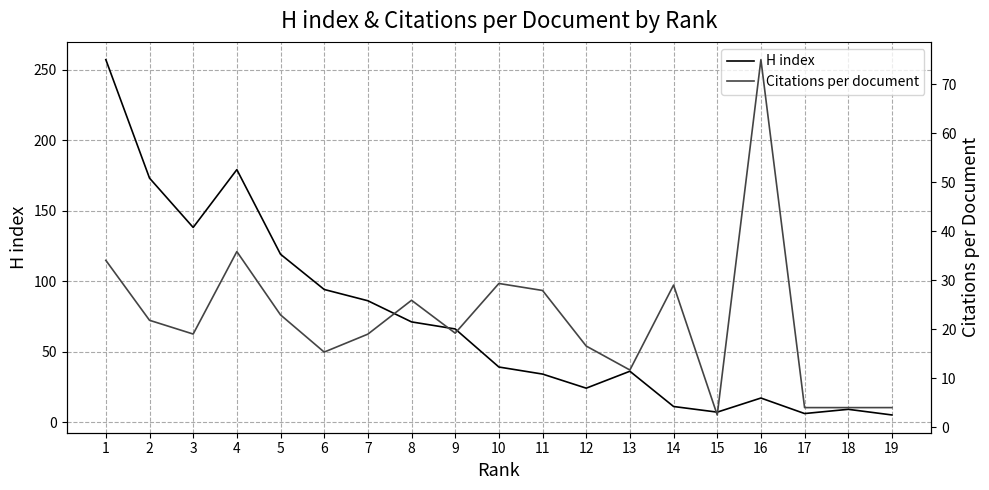

Rank the series by their average value, from highest to lowest.

H index, Citations per document